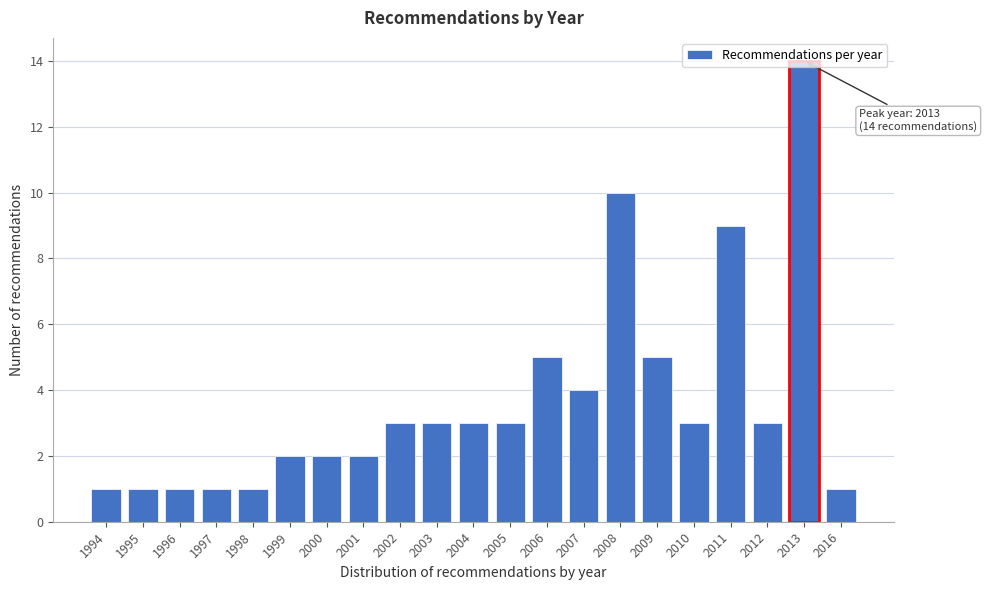

What is the change in value from 1996 to 2008?

+9